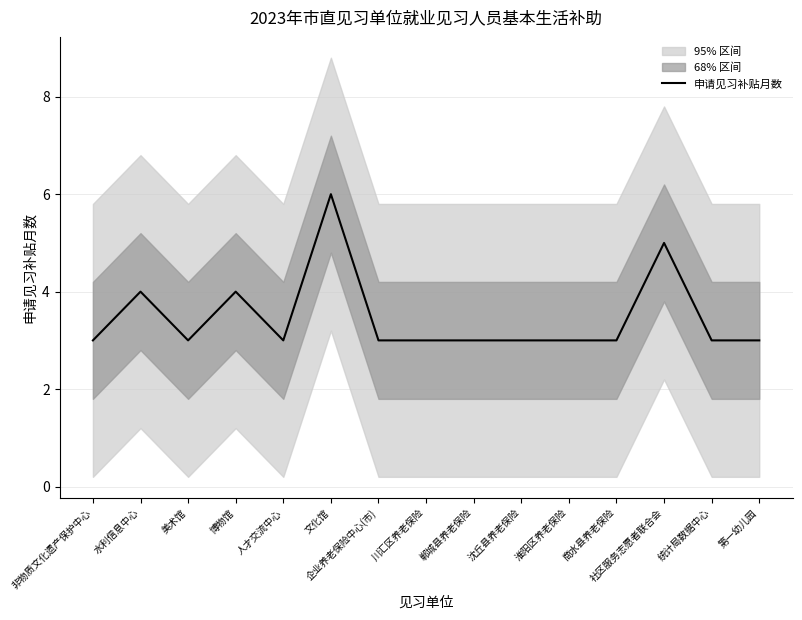

The value at 文化馆 is 3. True or false?

False